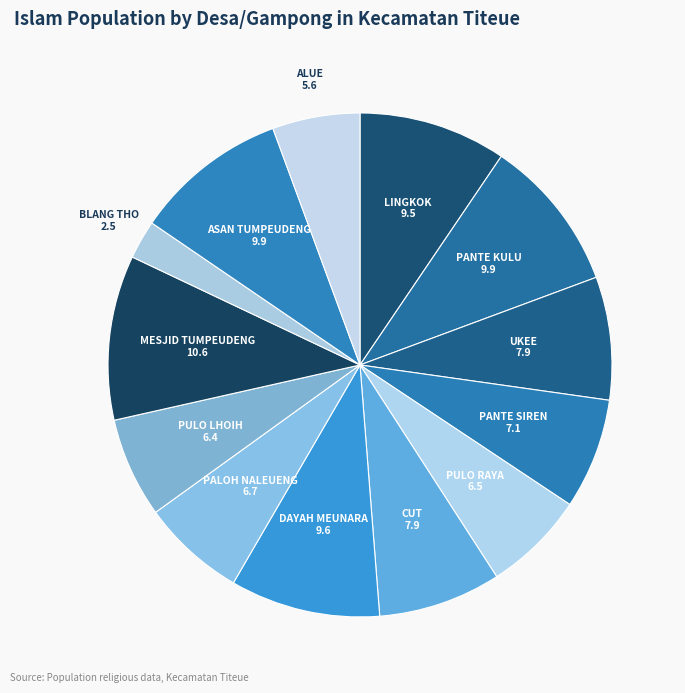

Between CUT and BLANG THO, which is larger?

CUT